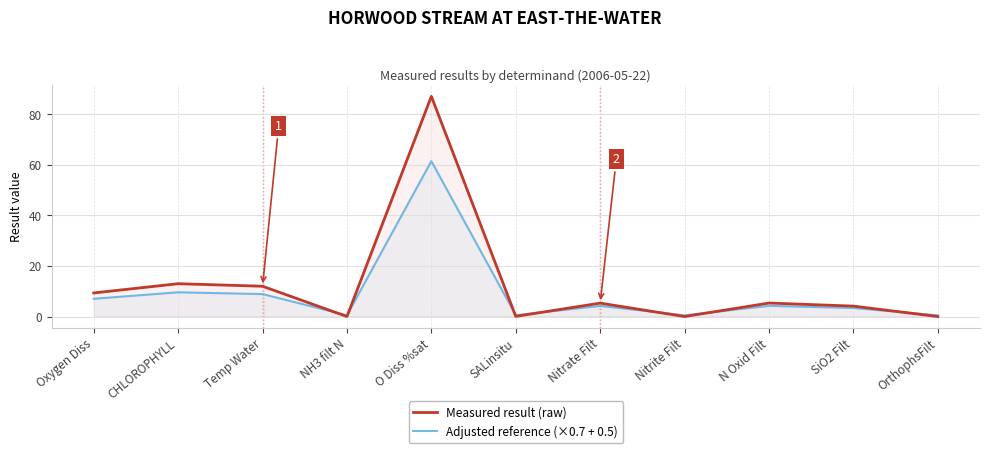

What is the lowest value of the Adjusted reference (×0.7 + 0.5) series?

0.5